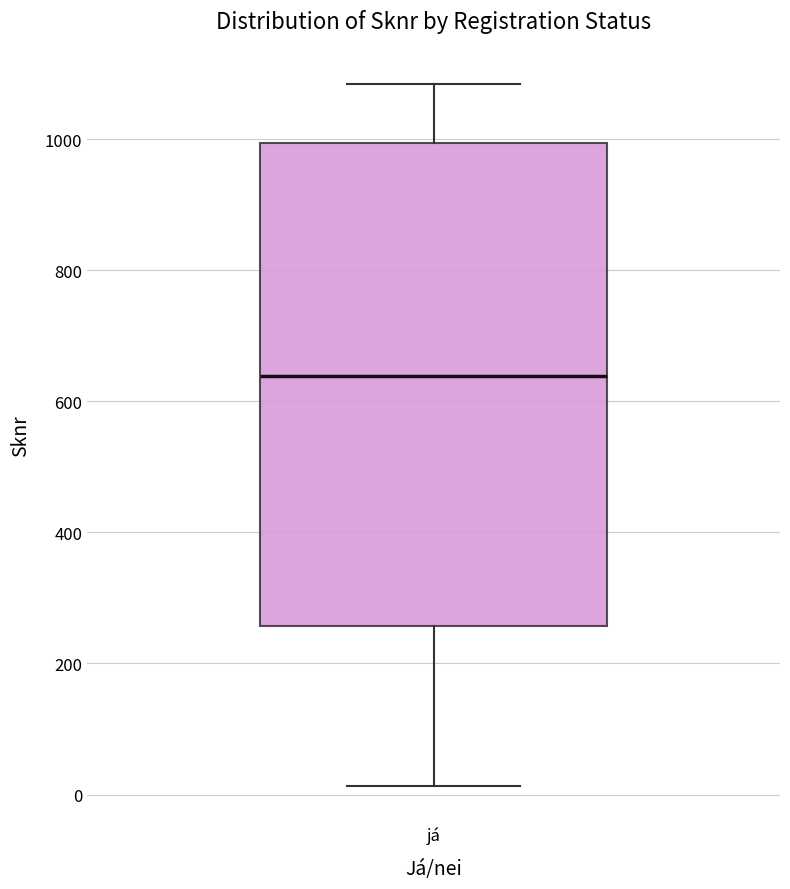

Where is the upper edge of the box for já on the y-axis? The values are not printed on the chart, so give them approximately, as read against the axis.

1000